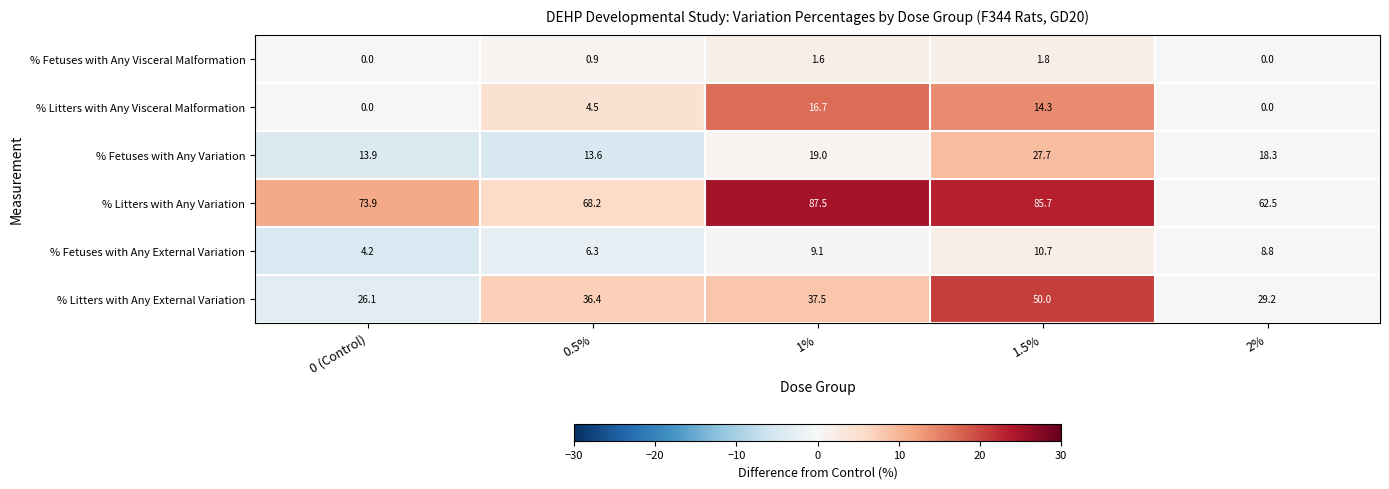

What is the spread (max minus min) of values at 1%?

85.9